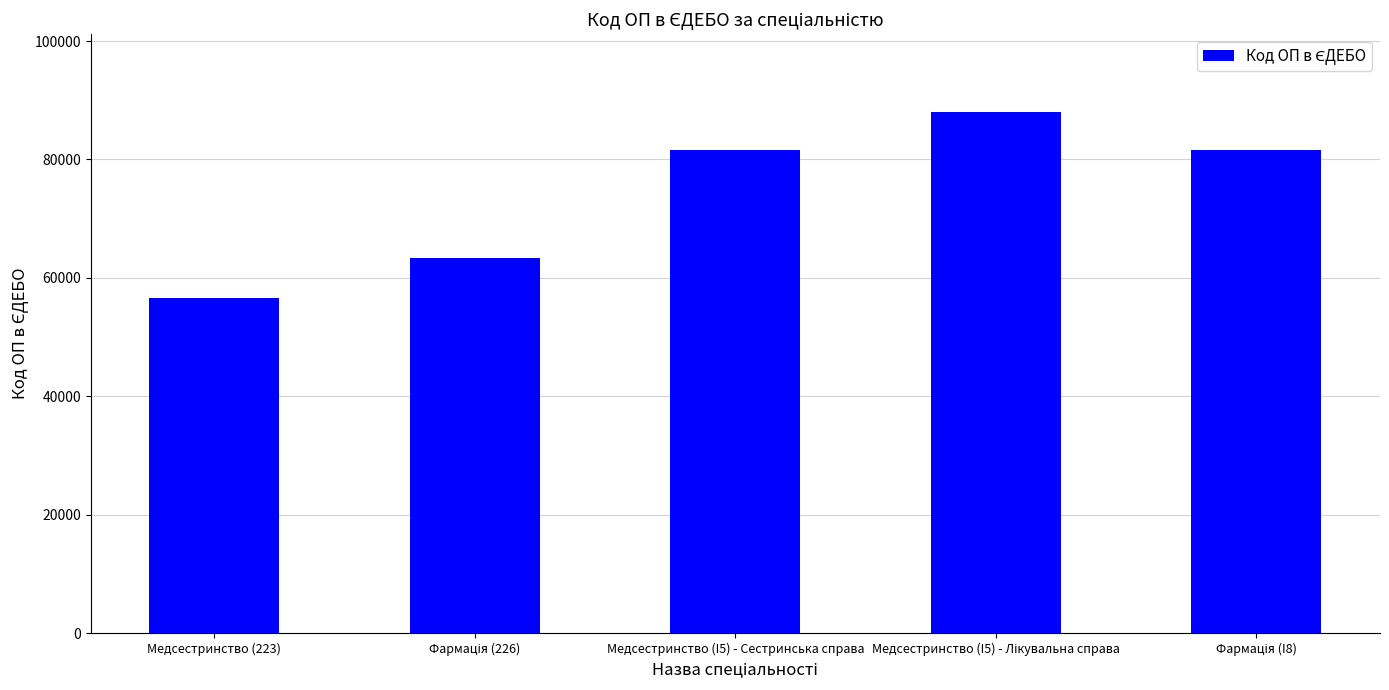

What is the label of the 5th bar from the right?

Медсестринство (223)